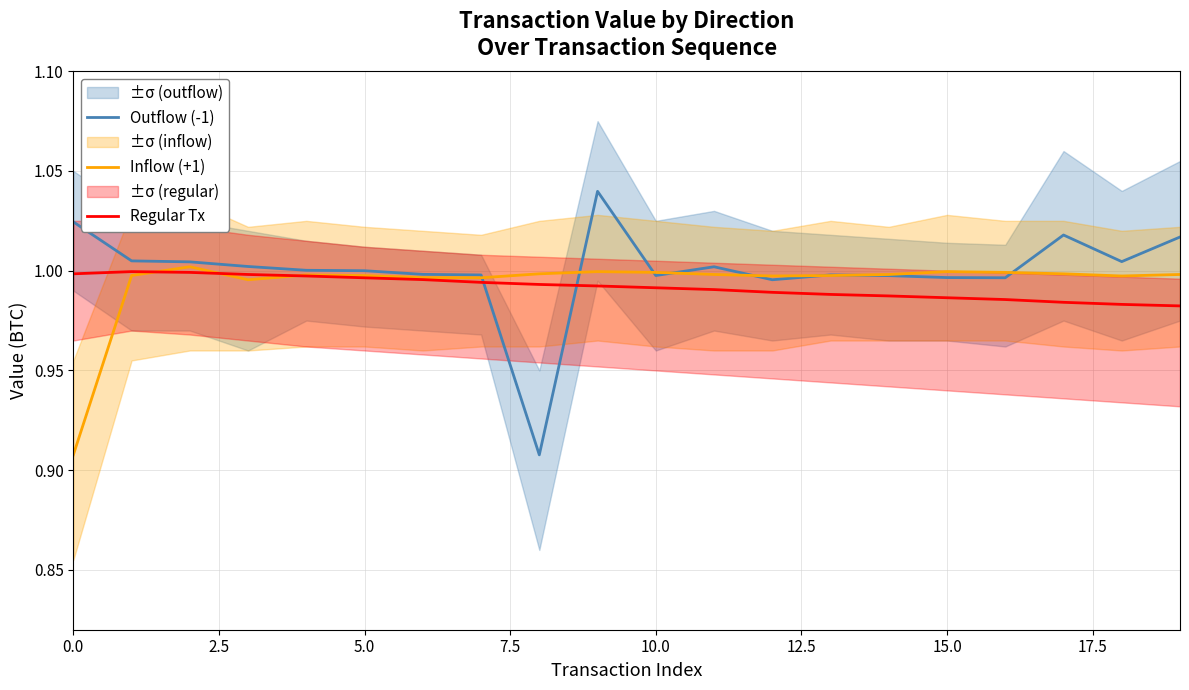

Is it true that Inflow (+1) equals 0.4 at 15.0?

False